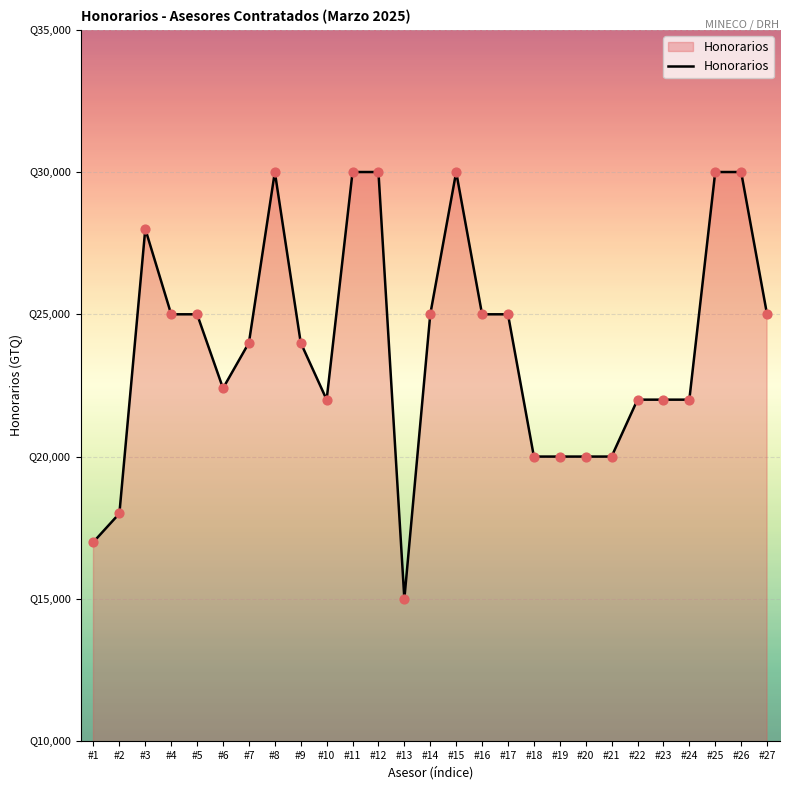

Which has a higher value, #20 or #8?

#8